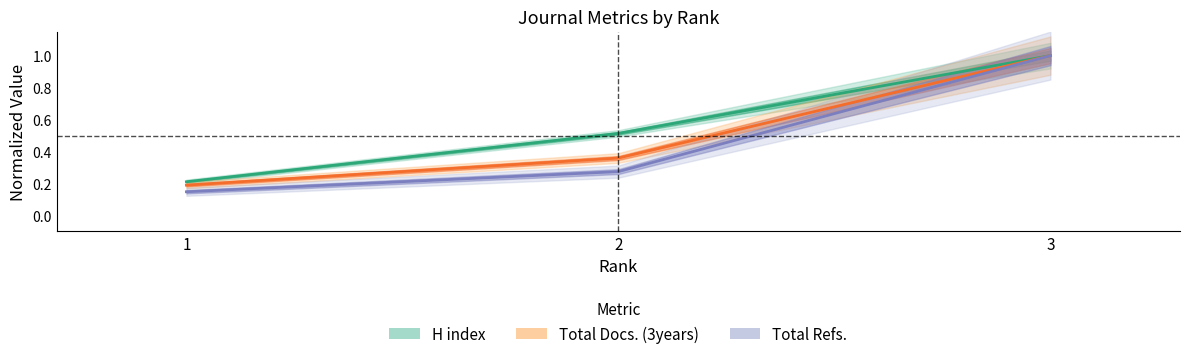

Which series has the largest total across all categories?

H index